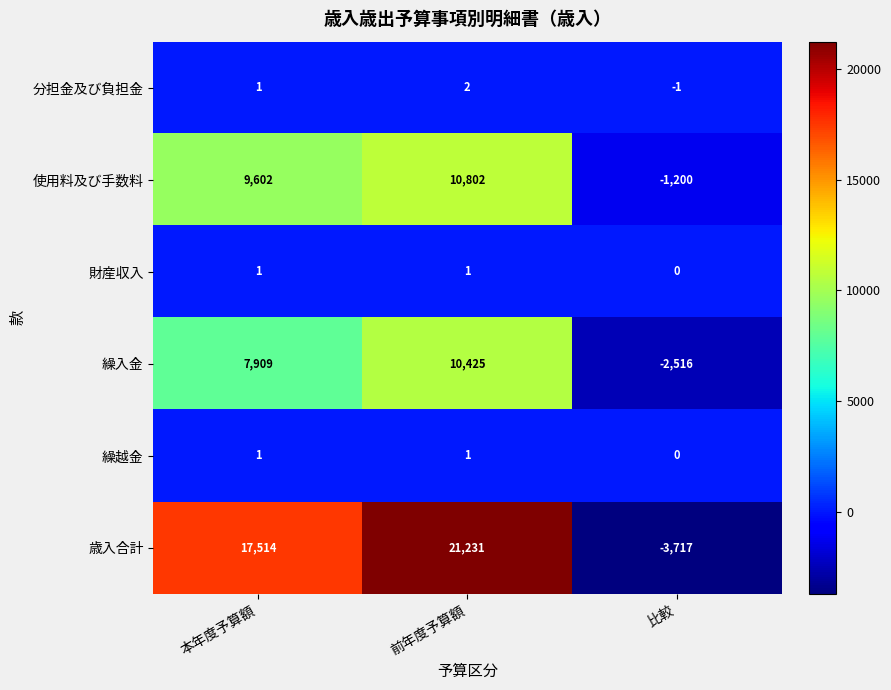

The value of 分担金及び負担金 at 前年度予算額 is 4. True or false?

False